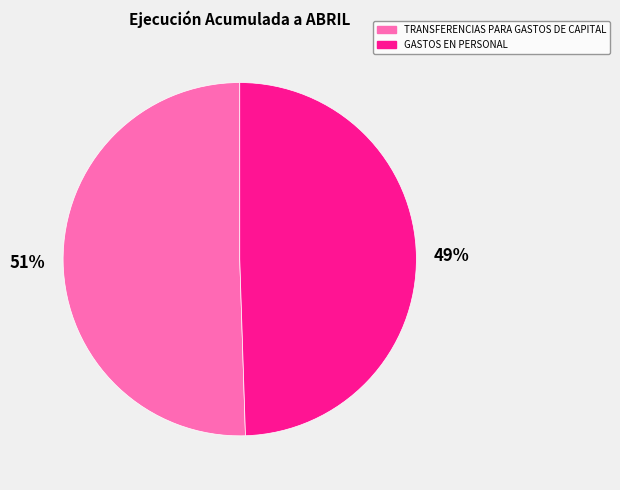

To the nearest percent, what percentage of the pie is TRANSFERENCIAS PARA GASTOS DE CAPITAL?

51%